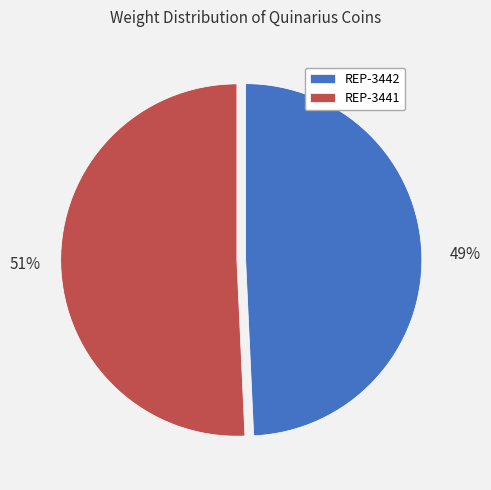

Rank the categories by value from lowest to highest.

REP-3442, REP-3441